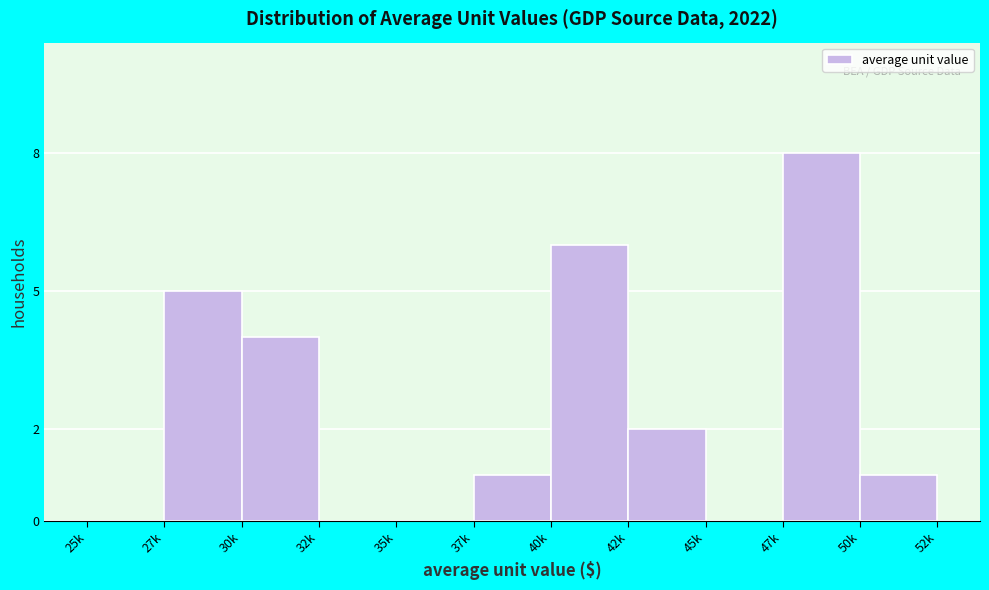

Reading left to right, what are all the values shown in this chart?

25k=0	27k=5	30k=4	32k=0	35k=0	37k=1	40k=6	42k=2	45k=0	47k=8	50k=1